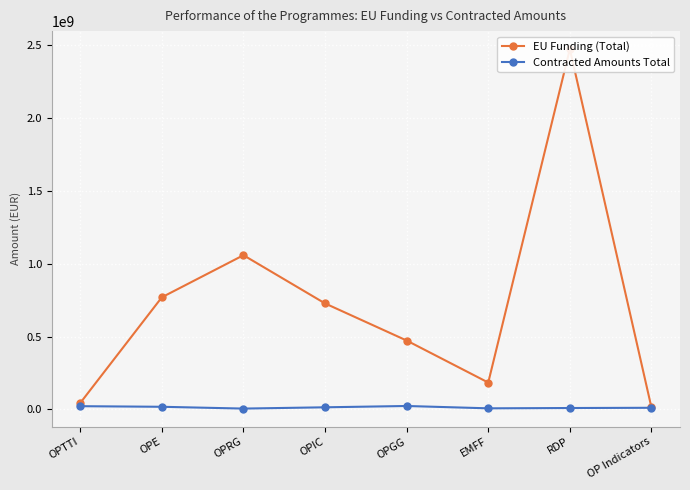

What is the difference between the second highest and second lowest values in the Contracted Amounts Total series?

14747918.6